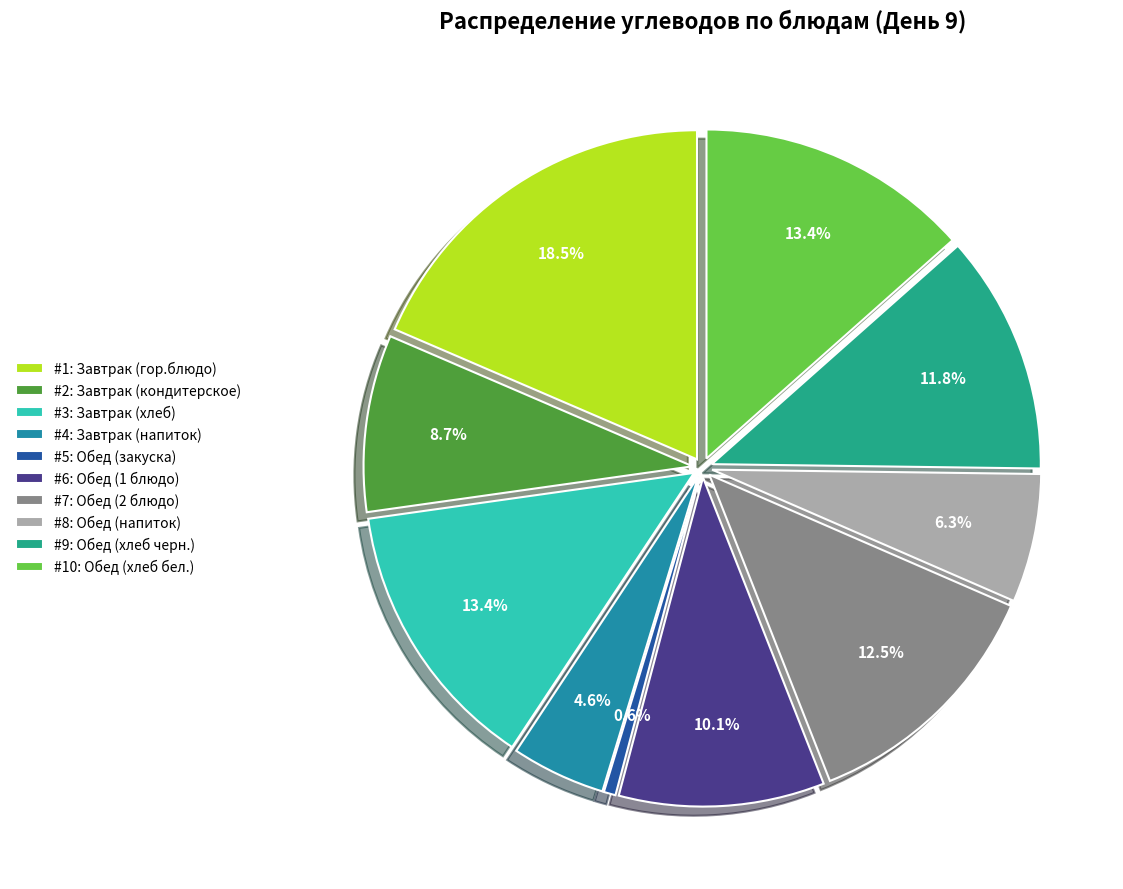

Which category has the smallest portion of the pie?

Обед (закуска)